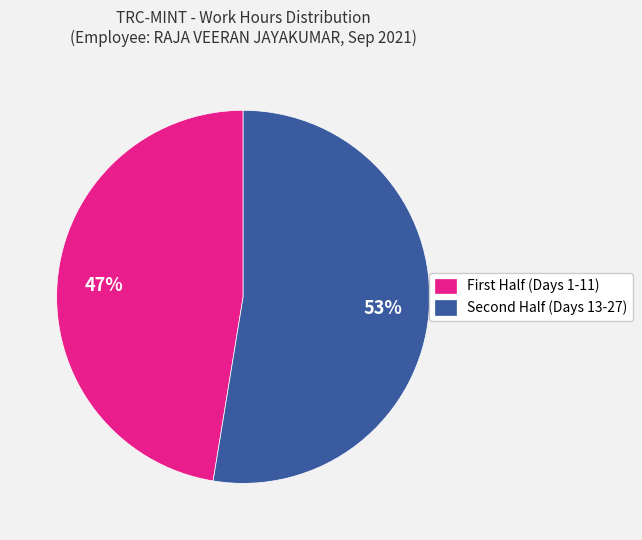

Rank the categories by value from lowest to highest.

First Half (Days 1-11), Second Half (Days 13-27)